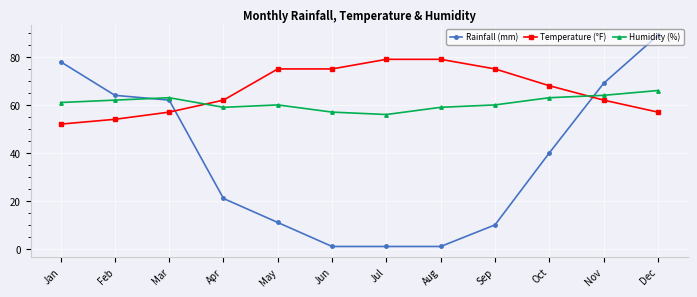

Reading left to right, list all the values displayed in this chart.

Rainfall (mm): Jan=78	Feb=64	Mar=62	Apr=21	May=11	Jun=1	Jul=1	Aug=1	Sep=10	Oct=40	Nov=69	Dec=89
Temperature (°F): Jan=52	Feb=54	Mar=57	Apr=62	May=75	Jun=75	Jul=79	Aug=79	Sep=75	Oct=68	Nov=62	Dec=57
Humidity (%): Jan=61	Feb=62	Mar=63	Apr=59	May=60	Jun=57	Jul=56	Aug=59	Sep=60	Oct=63	Nov=64	Dec=66